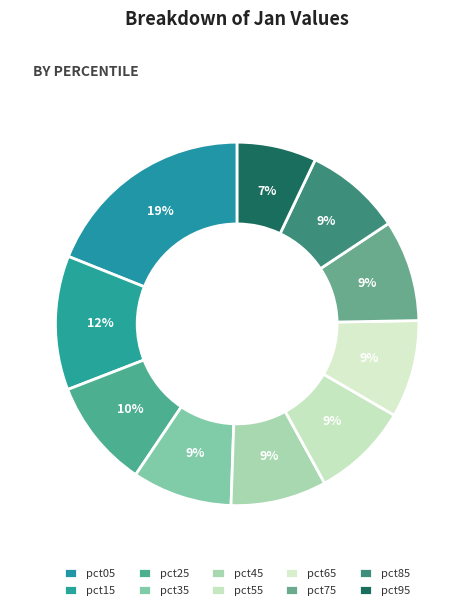

Rank the categories by value from lowest to highest.

pct95, pct45, pct85, pct55, pct65, pct35, pct75, pct25, pct15, pct05